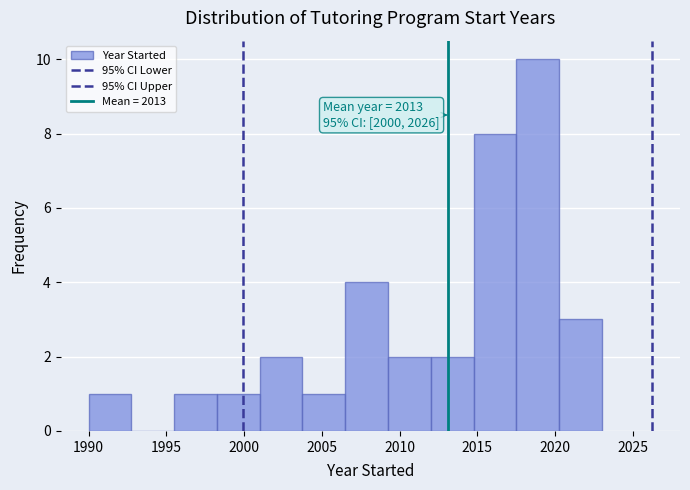

Over which range of the x-axis is the bar tallest?

2017.50 to 2020.25